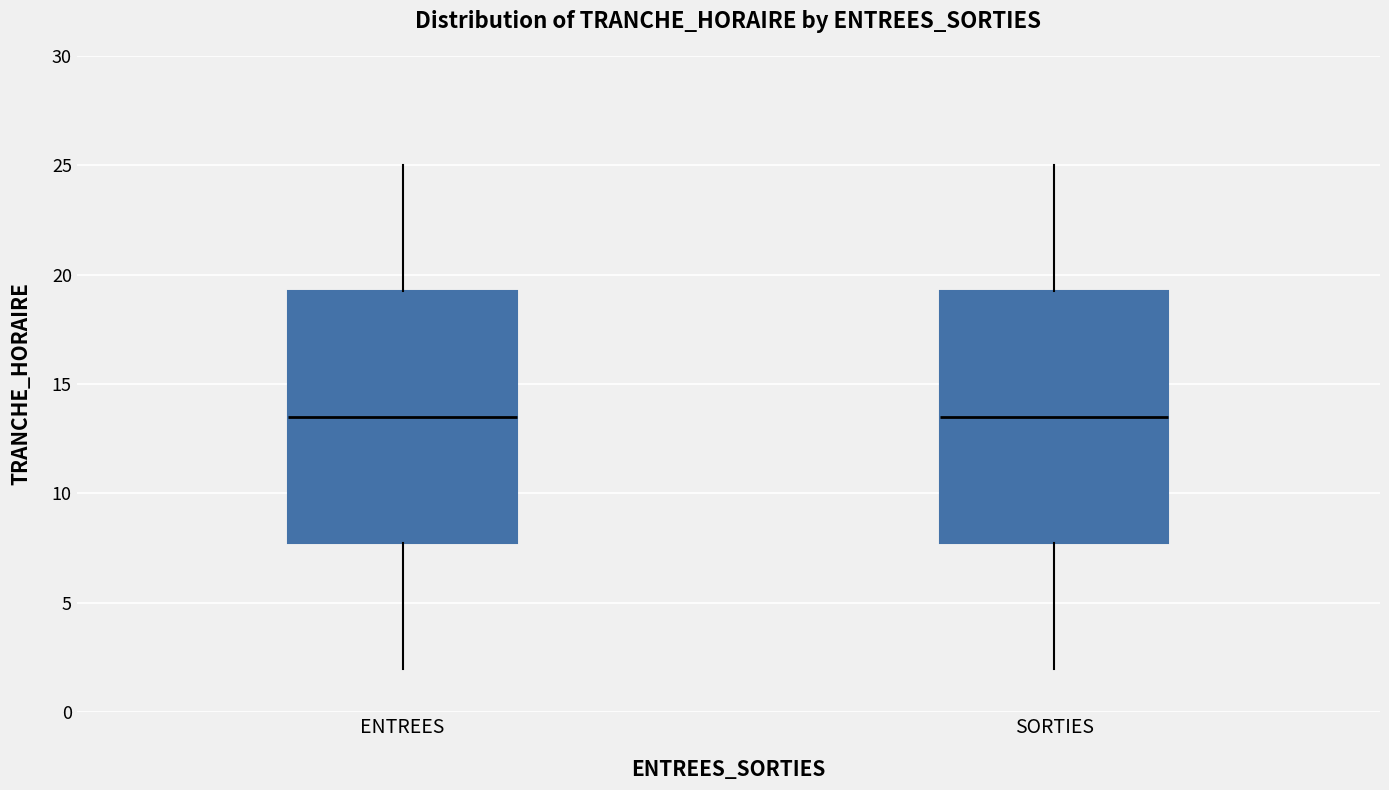

Where is the upper edge of the box for ENTREES on the y-axis? The values are not printed on the chart, so give them approximately, as read against the axis.

19.5